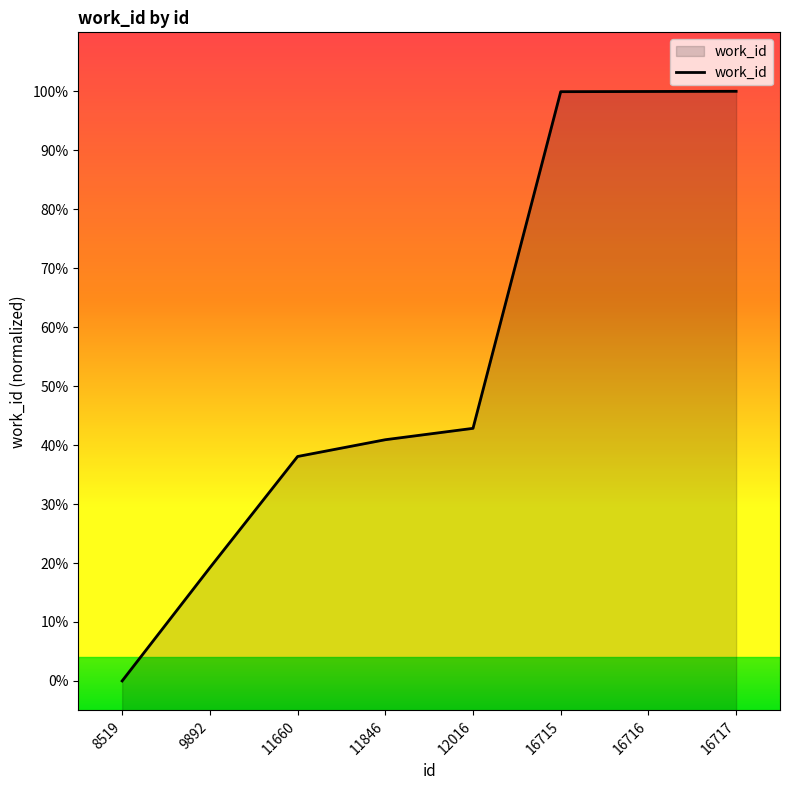

Reading left to right, transcribe all the data shown in this chart.

0.0	19.2	38.1	40.9	42.8	99.9	100.0	100.0